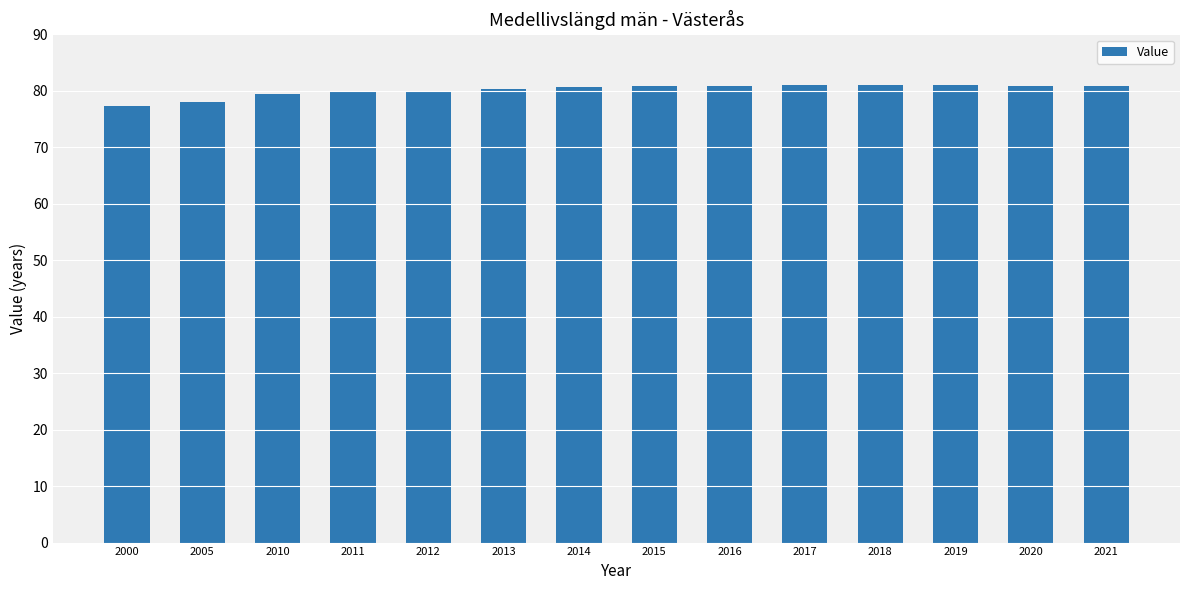

What is the value of the 11th bar from the left?

81.0